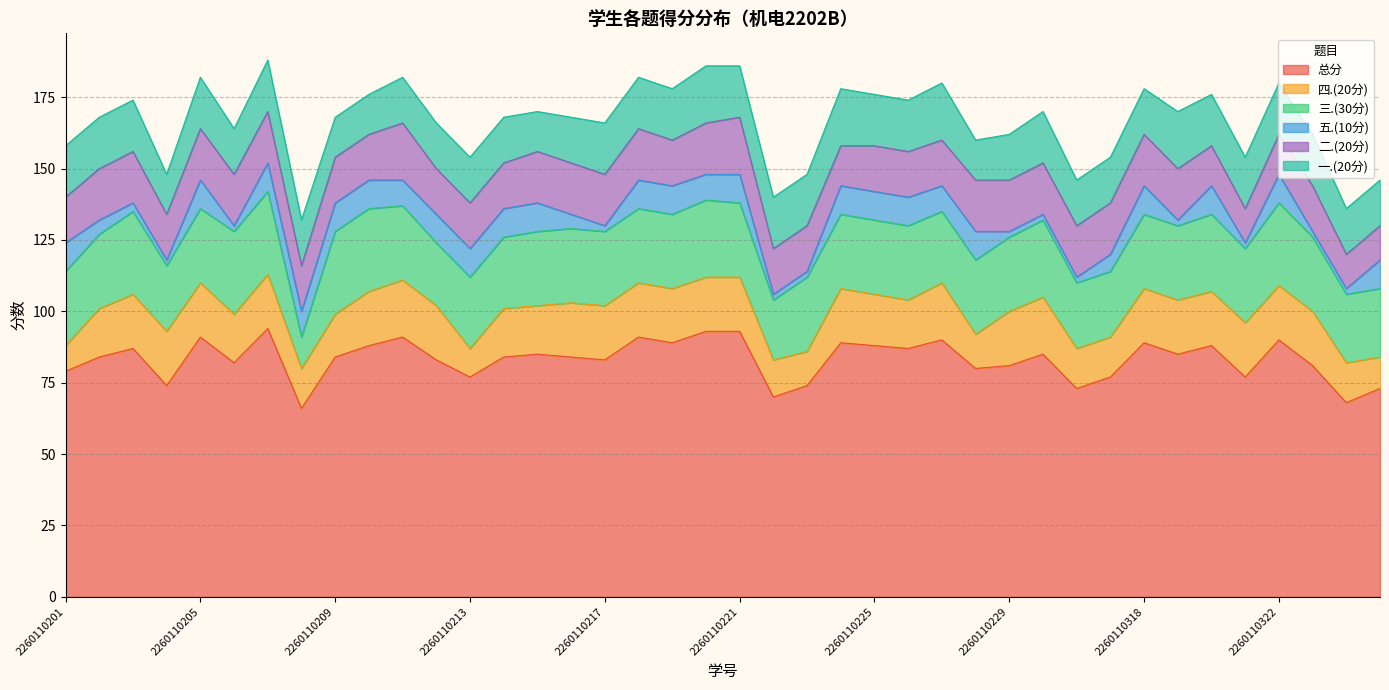

List the labels in order of 二.(20分) value, smallest first.

2260110321, 2260110324, 2260110326, 2260110224, 2260110320, 2260110322, 2260110201, 2260110204, 2260110208, 2260110209, 2260110210, 2260110212, 2260110213, 2260110214, 2260110219, 2260110222, 2260110223, 2260110225, 2260110226, 2260110227, 2260110323, 2260110202, 2260110203, 2260110205, 2260110206, 2260110207, 2260110215, 2260110216, 2260110217, 2260110218, 2260110220, 2260110228, 2260110229, 2260110230, 2260110316, 2260110317, 2260110318, 2260110319, 2260110211, 2260110221